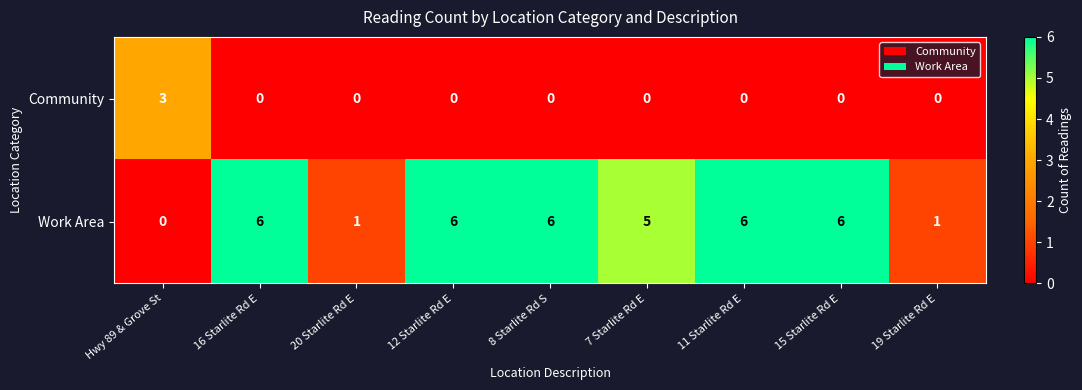

True or false: Community has a value of 1 at 8 Starlite Rd S.

False